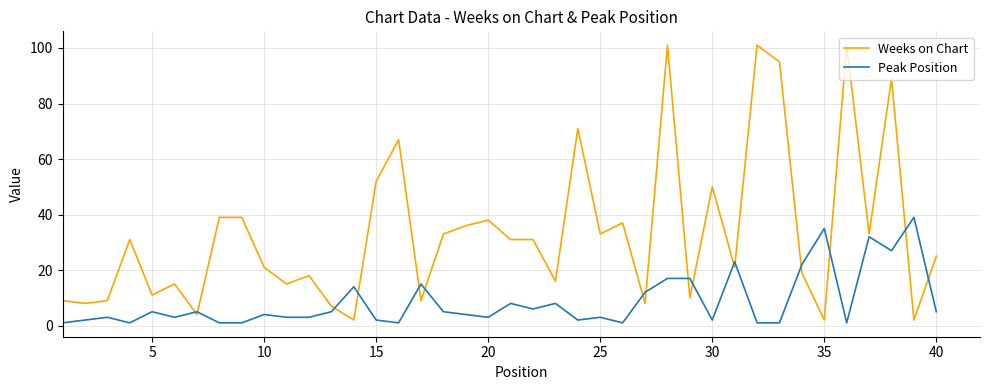

Which series has the widest spread of values?

Weeks on Chart